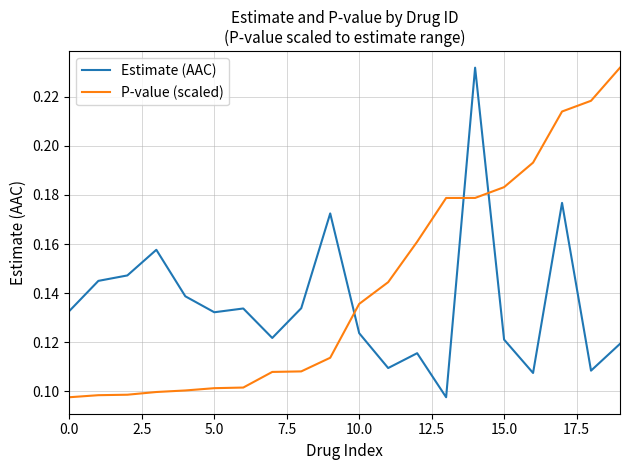

Which series ends up on top after the final intersection of Estimate (AAC) and P-value (scaled)?

P-value (scaled)